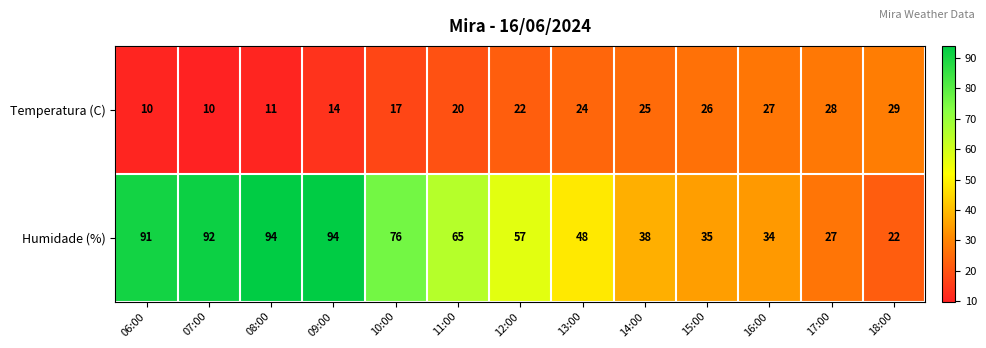

Reading left to right, what are all the values shown in this chart?

Temperatura (C): 06:00=10	07:00=10	08:00=11	09:00=14	10:00=17	11:00=20	12:00=22	13:00=24	14:00=25	15:00=26	16:00=27	17:00=28	18:00=29
Humidade (%): 06:00=91	07:00=92	08:00=94	09:00=94	10:00=76	11:00=65	12:00=57	13:00=48	14:00=38	15:00=35	16:00=34	17:00=27	18:00=22